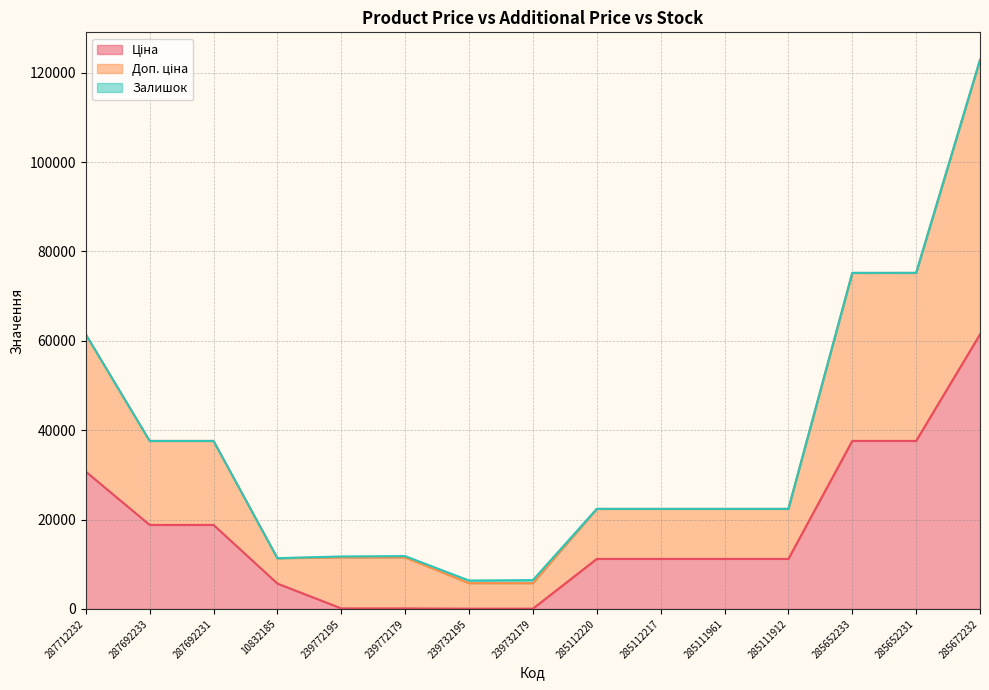

At which label does Доп. ціна reach its minimum?

239732195